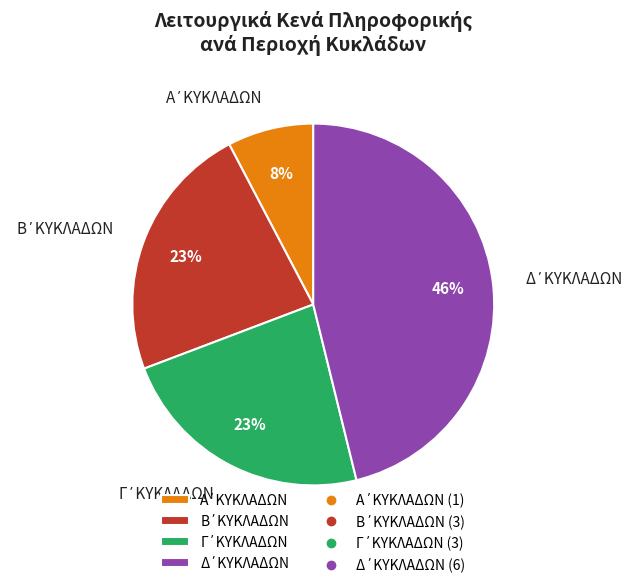

Is there any slice that represents more than half of the pie?

No